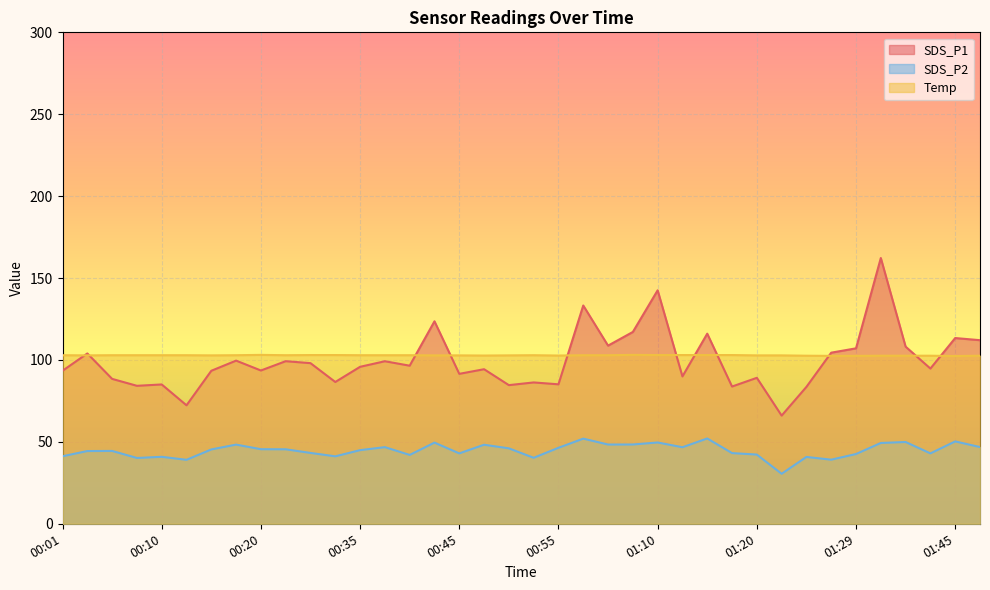

Between 01:29 and 01:00, which is larger?

01:00